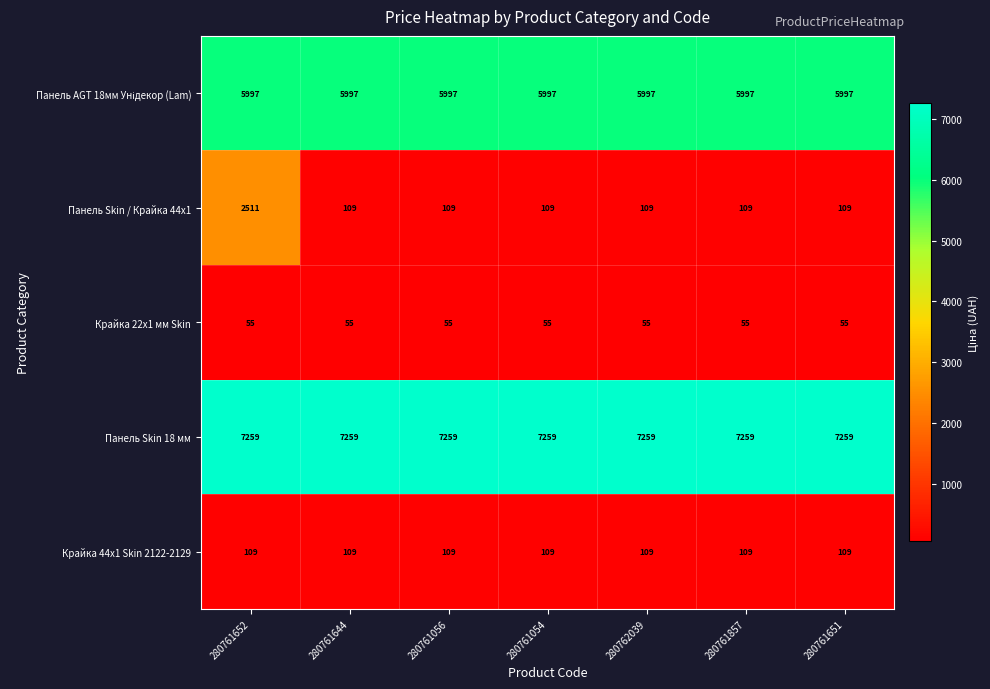

What is the lowest value of the Панель Skin 18 мм series?

7259